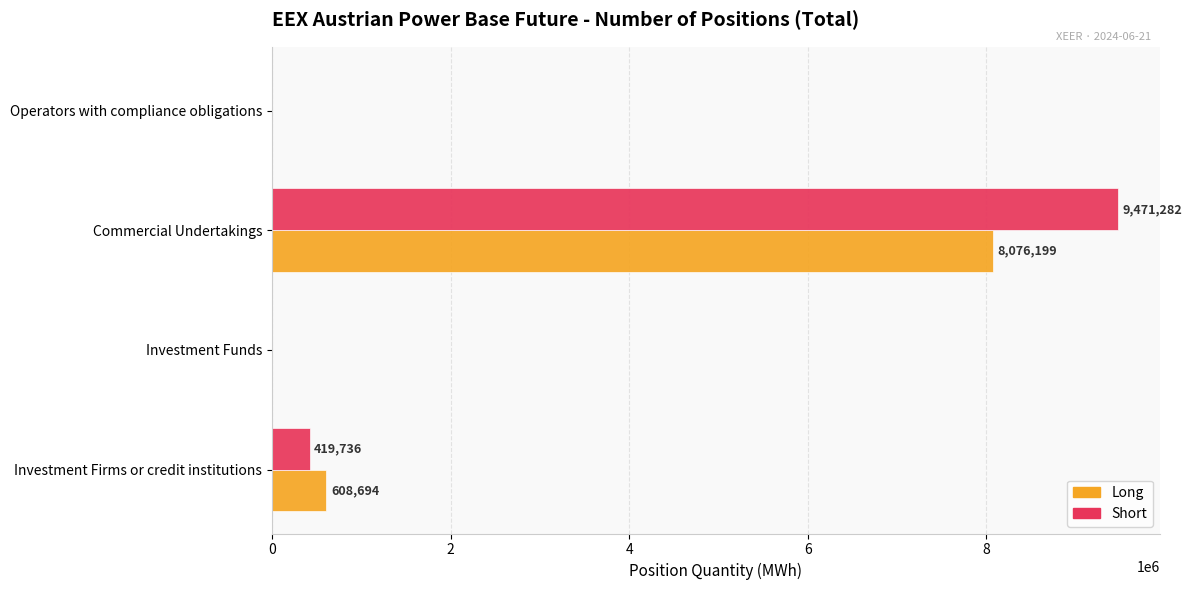

Is the value of Short at Operators with compliance obligations greater than the value of Long at Commercial Undertakings?

No